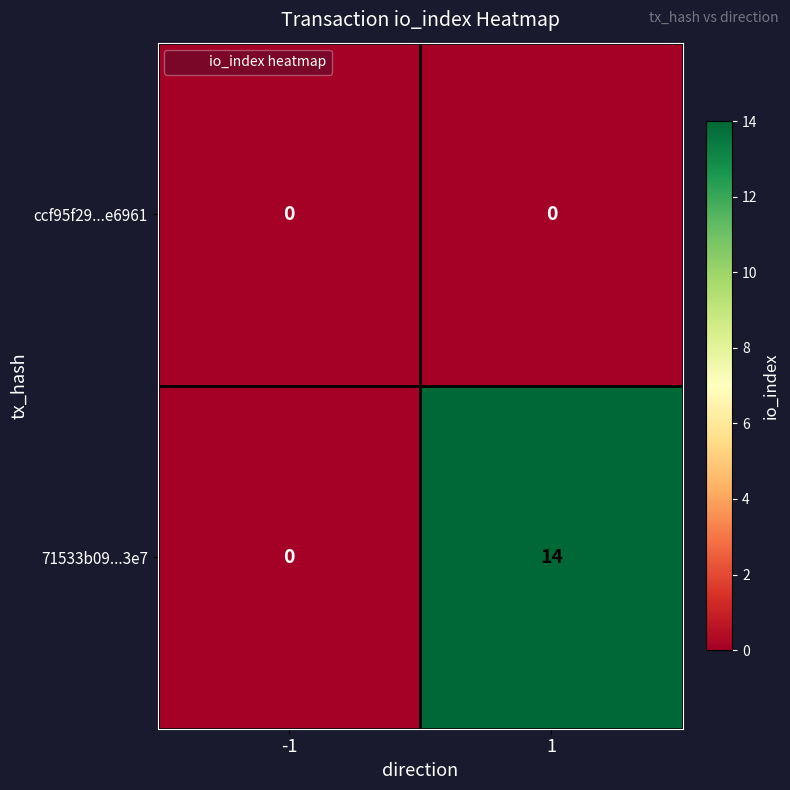

Which series has the largest total across all categories?

71533b09...3e7